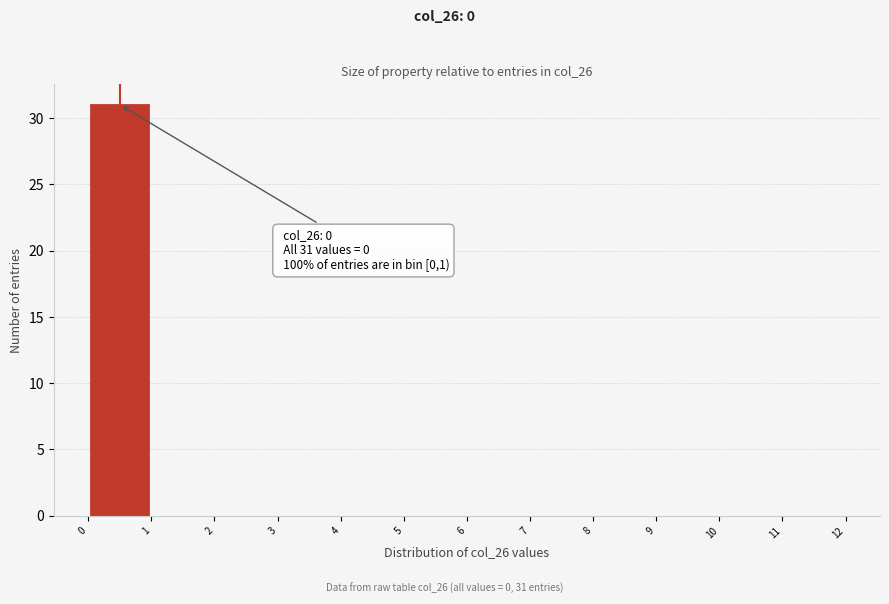

Which range on the x-axis has the tallest bar?

0 to 1